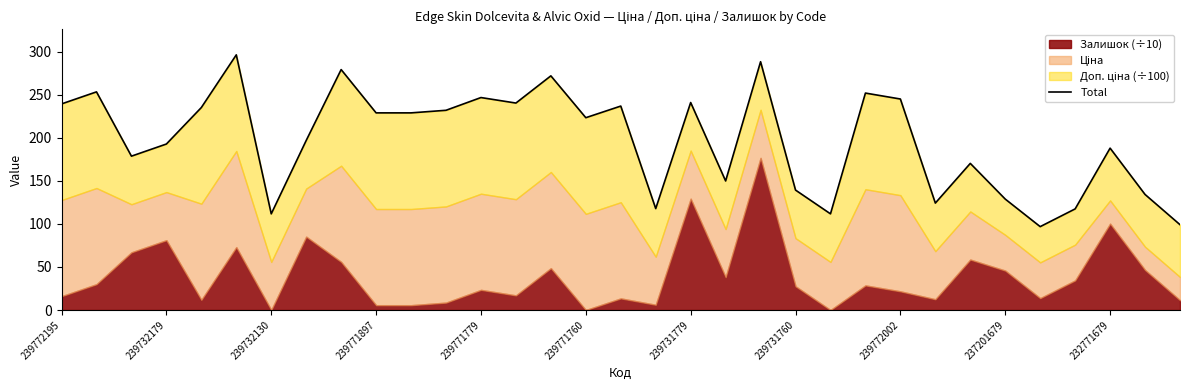

What is the change in value from 239771779 to 239731760?

-107.5